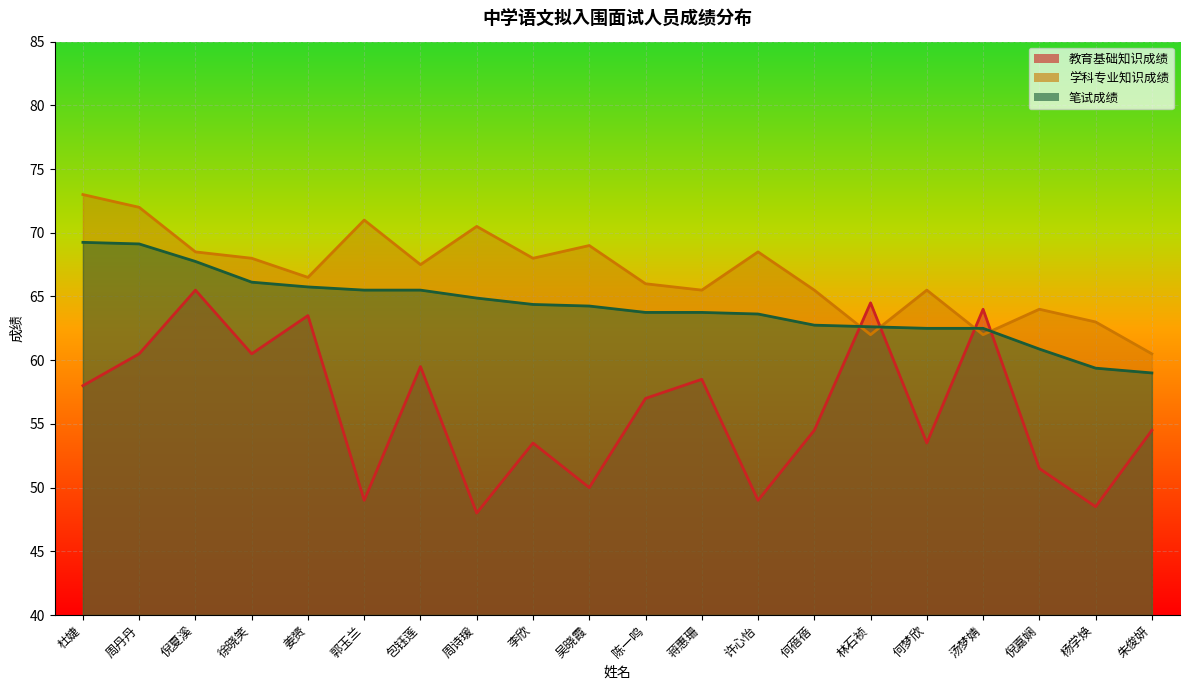

What value does the 教育基础知识成绩 series have at 杨学焕?

48.5